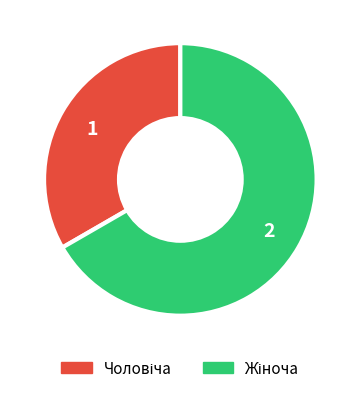

Does any single category account for the majority?

Yes